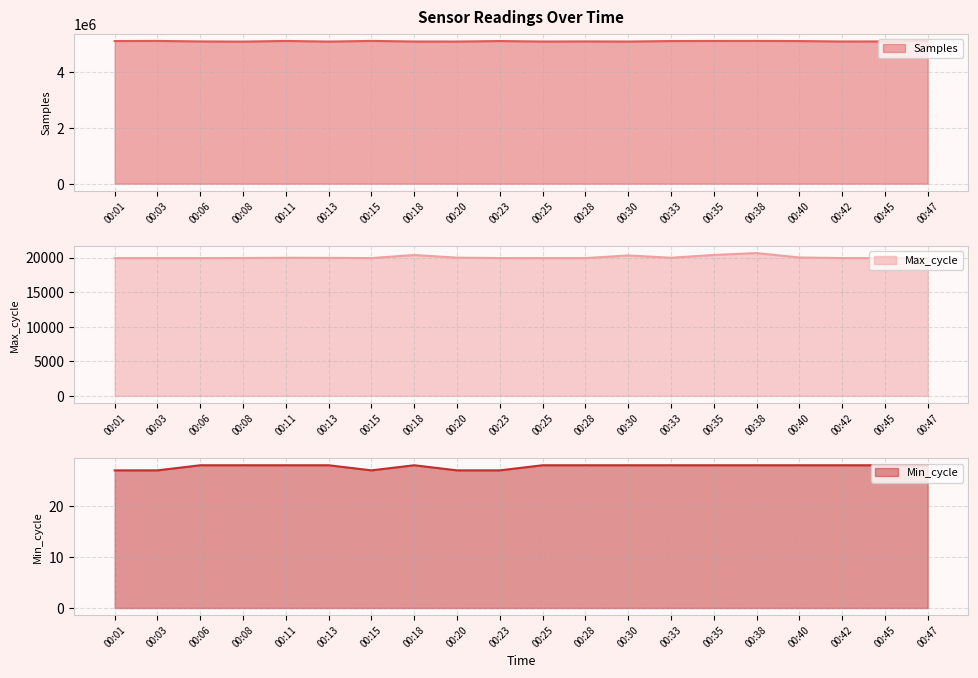

Is it true that Max_cycle equals 19989 at 00:20?

True